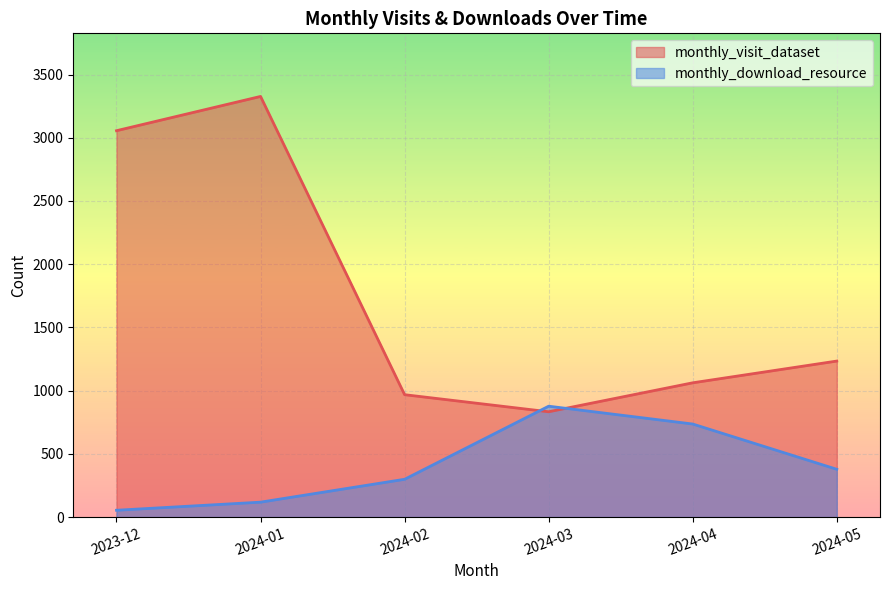

Which category has the lowest value in the monthly_download_resource series?

2023-12